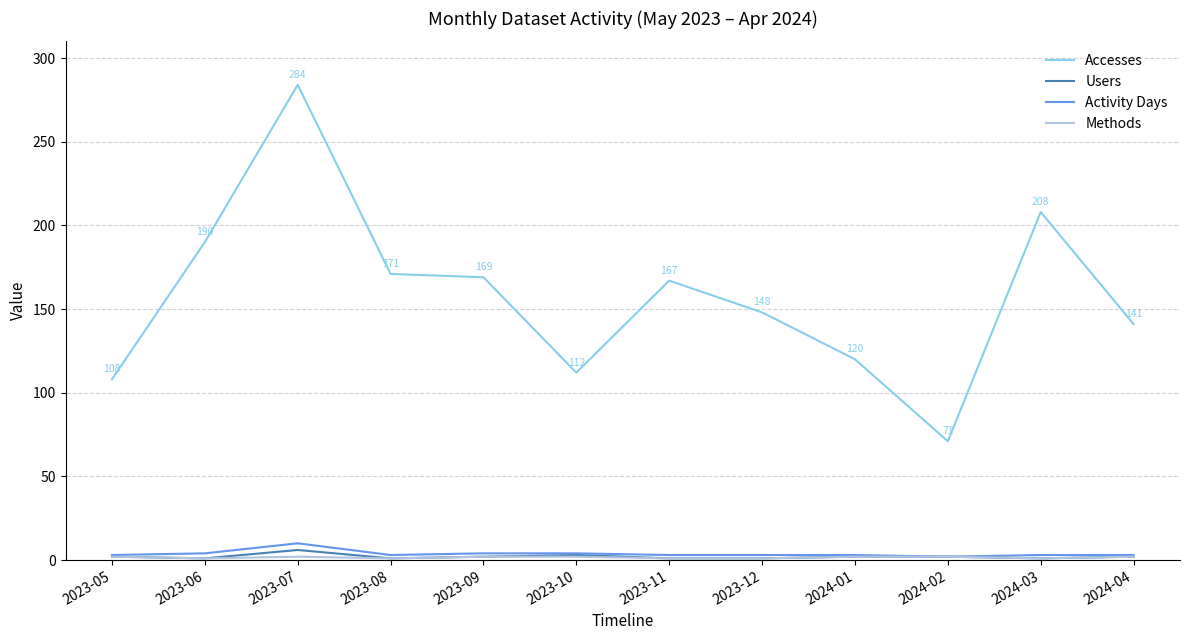

At how many categories does at least one series exceed 259?

1